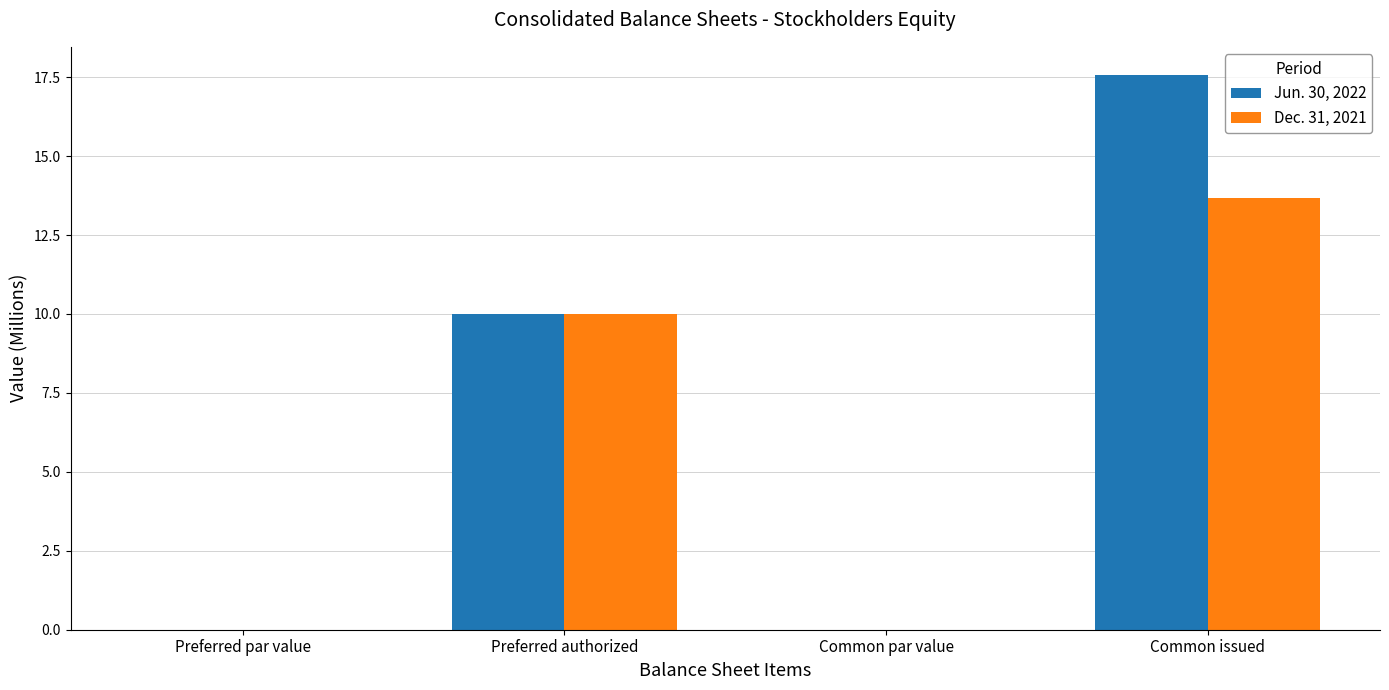

At which label is Jun. 30, 2022 closest to 8?

Preferred authorized